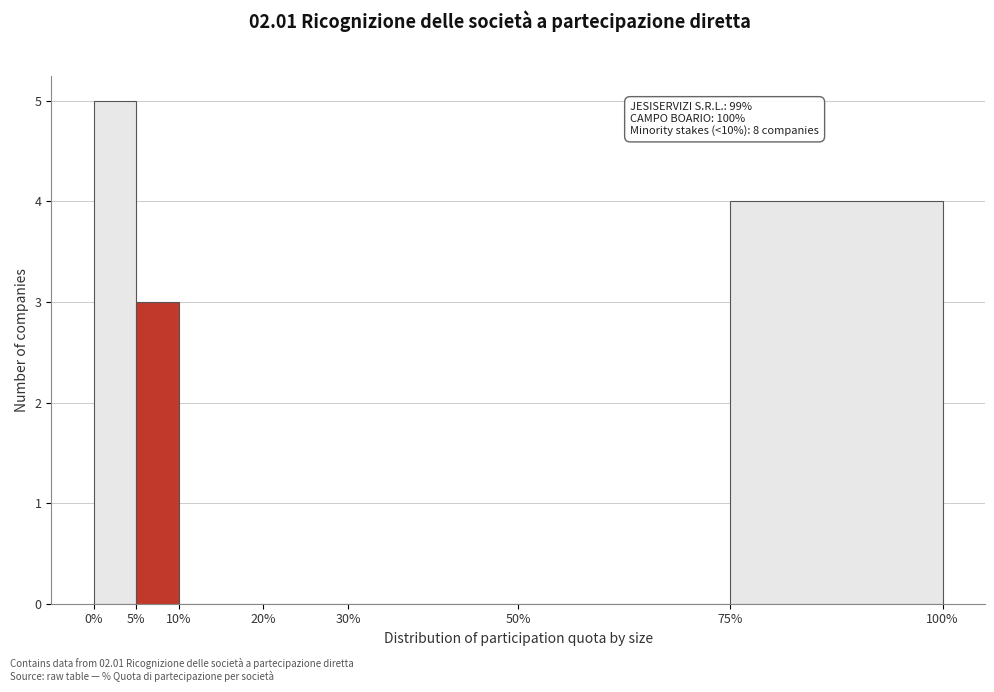

Over which range of the x-axis is the bar tallest?

0% to 5%